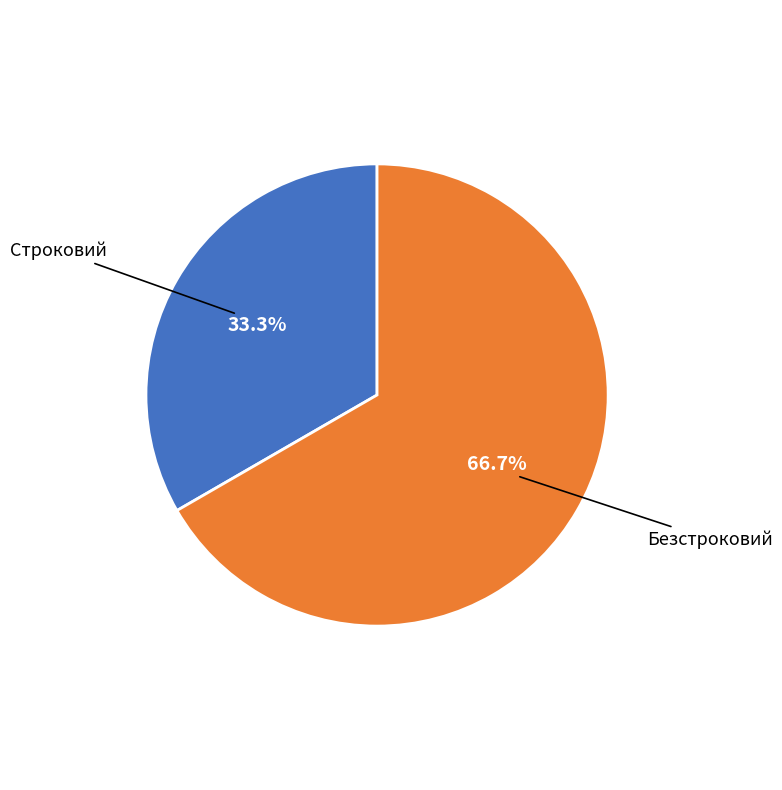

To the nearest percent, what is the combined percentage of Безстроковий and Строковий?

100%